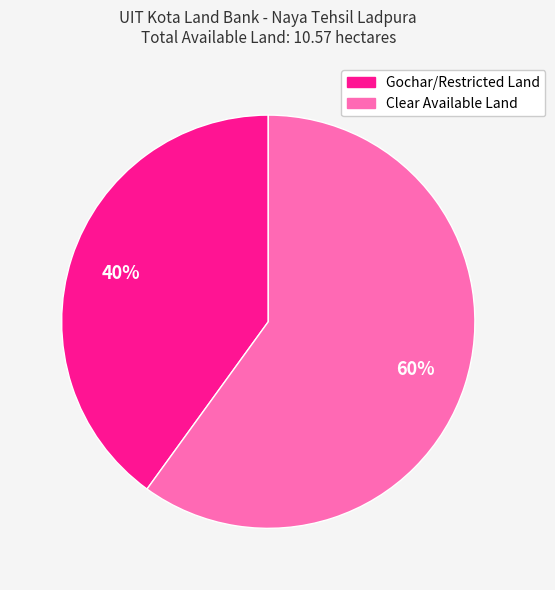

What is the ratio of the value at Gochar/Restricted Land to the value at Clear Available Land?

0.7